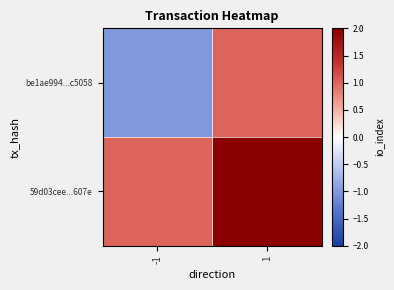

Between 1 and -1, which is larger?

1